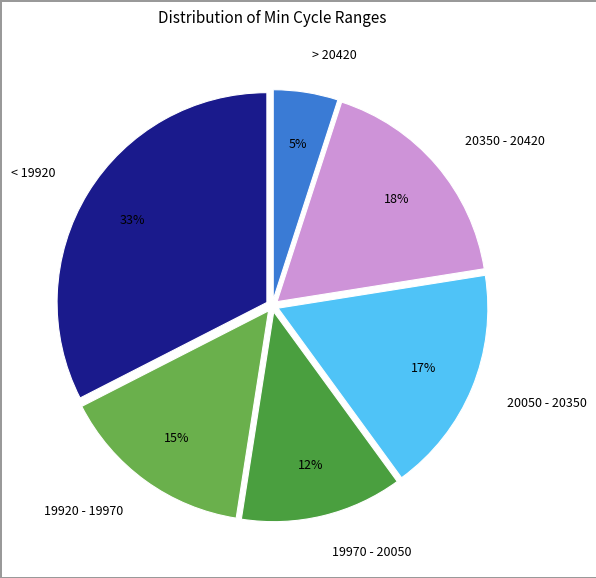

Is there any slice that represents more than half of the pie?

No